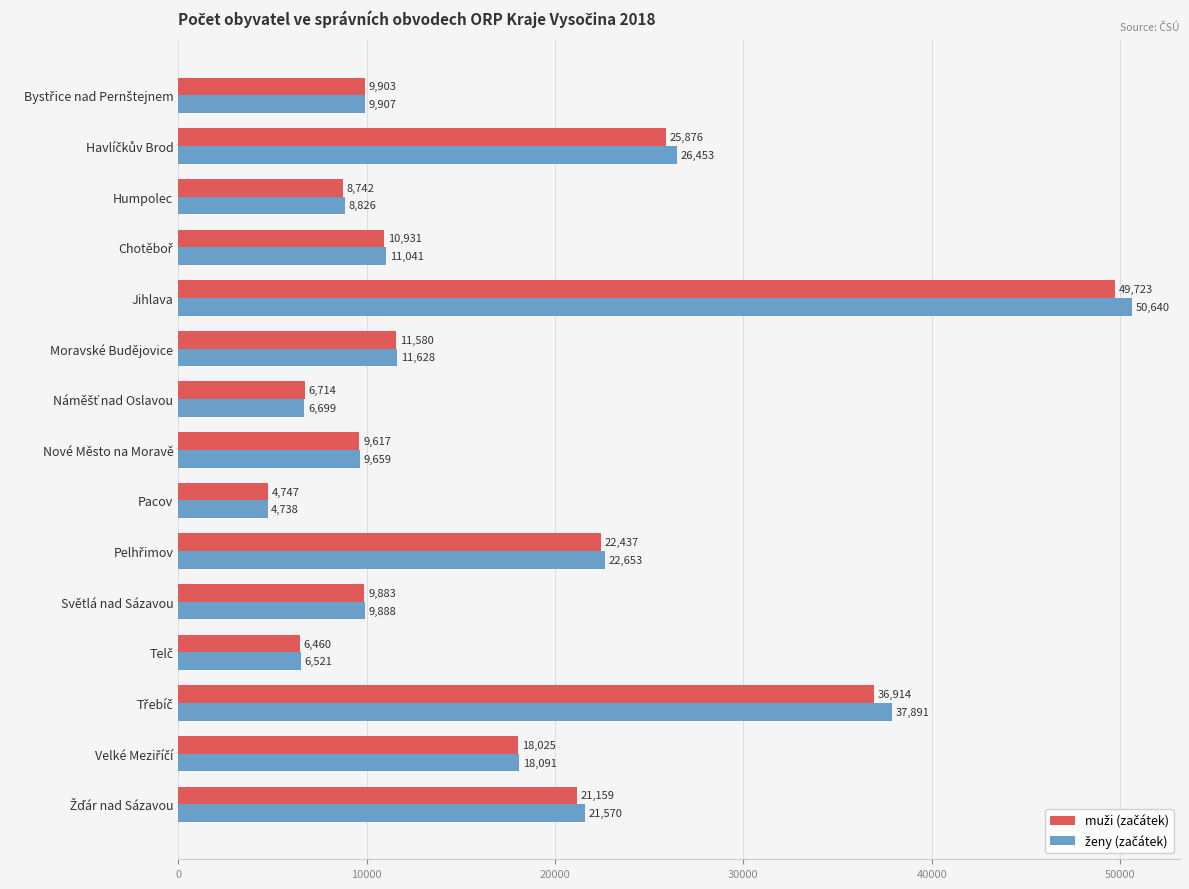

What is the total value across all series at Humpolec?

17568